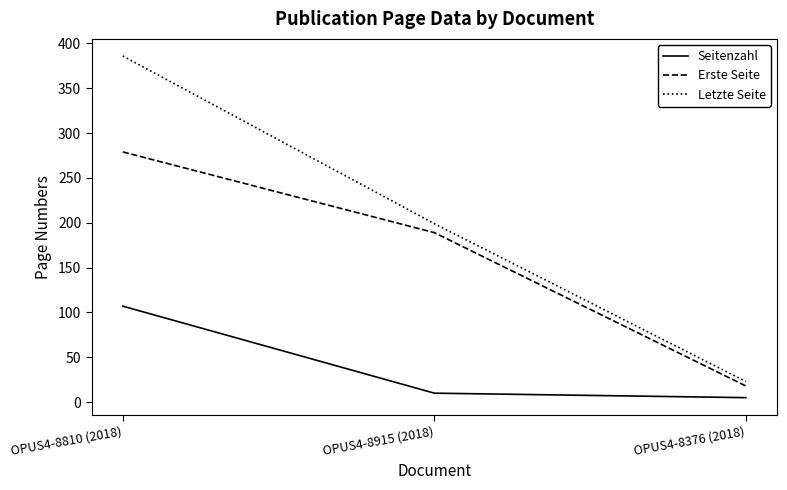

Does the chart have visible grid lines?

No